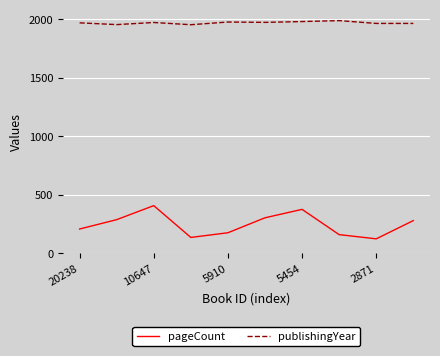

What is the highest value of the pageCount series?

408